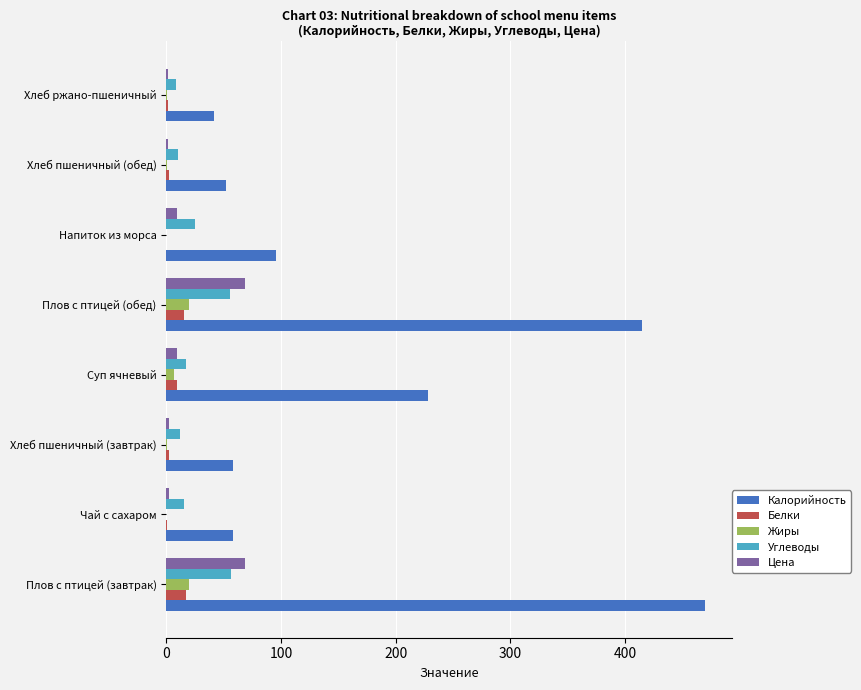

Count the number of categories in the chart.

8